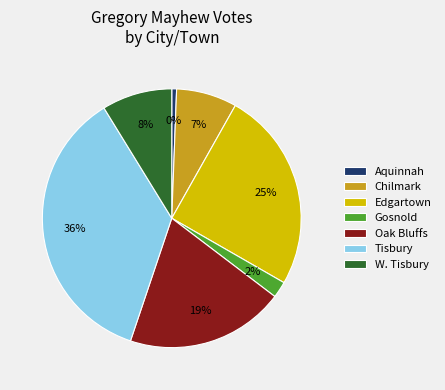

Combined, what portion of the pie is Aquinnah and W. Tisbury?

9.4%